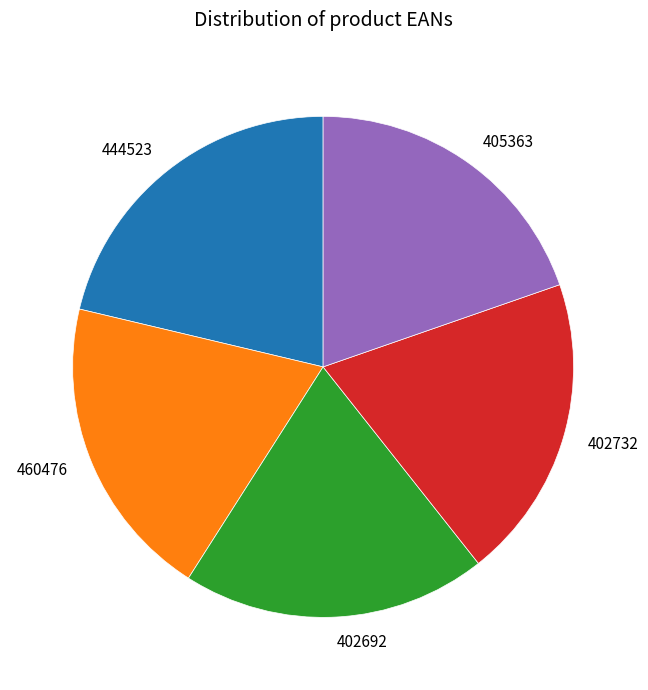

Do 402692 and 460476 together represent more than half of the pie?

No